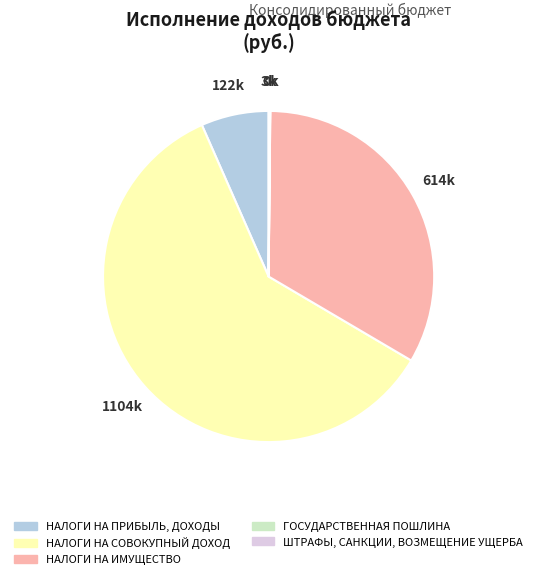

Which has a higher value, НАЛОГИ НА ПРИБЫЛЬ, ДОХОДЫ or НАЛОГИ НА ИМУЩЕСТВО?

НАЛОГИ НА ИМУЩЕСТВО